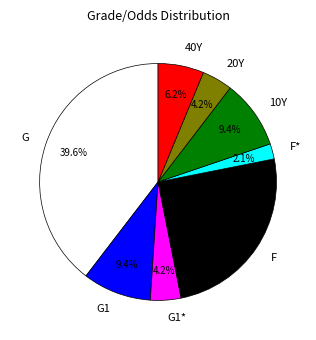

Approximately how many times larger is the value at G1* compared to 40Y?

0.7